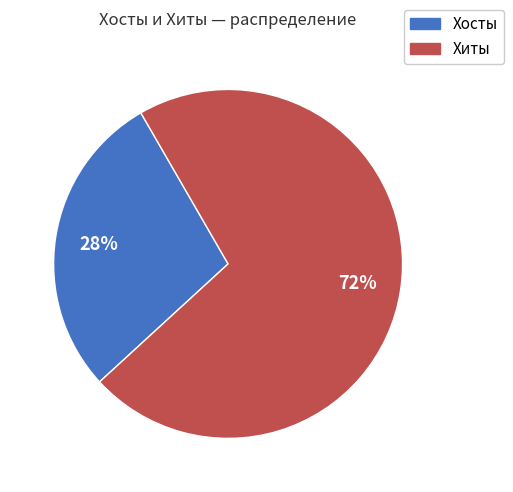

Is there any slice that represents more than half of the pie?

Yes